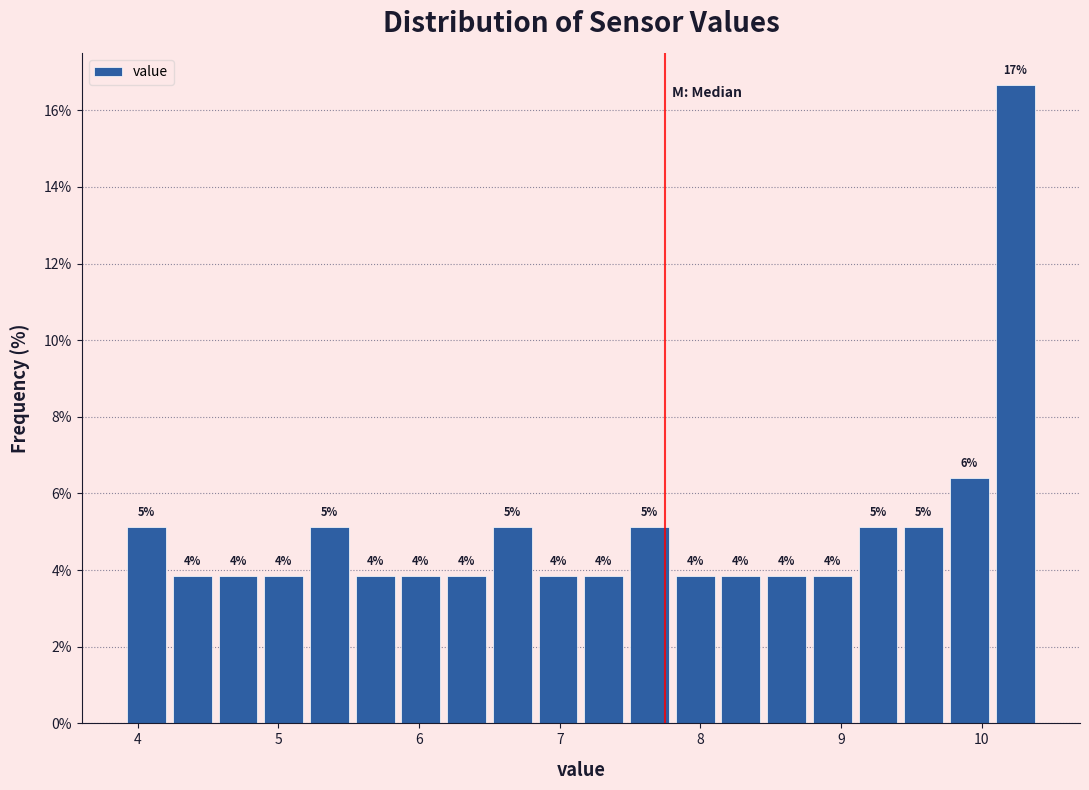

Around what value on the x-axis is the tallest bar? Give the approximate position of its centre, as read against the axis.

10.2